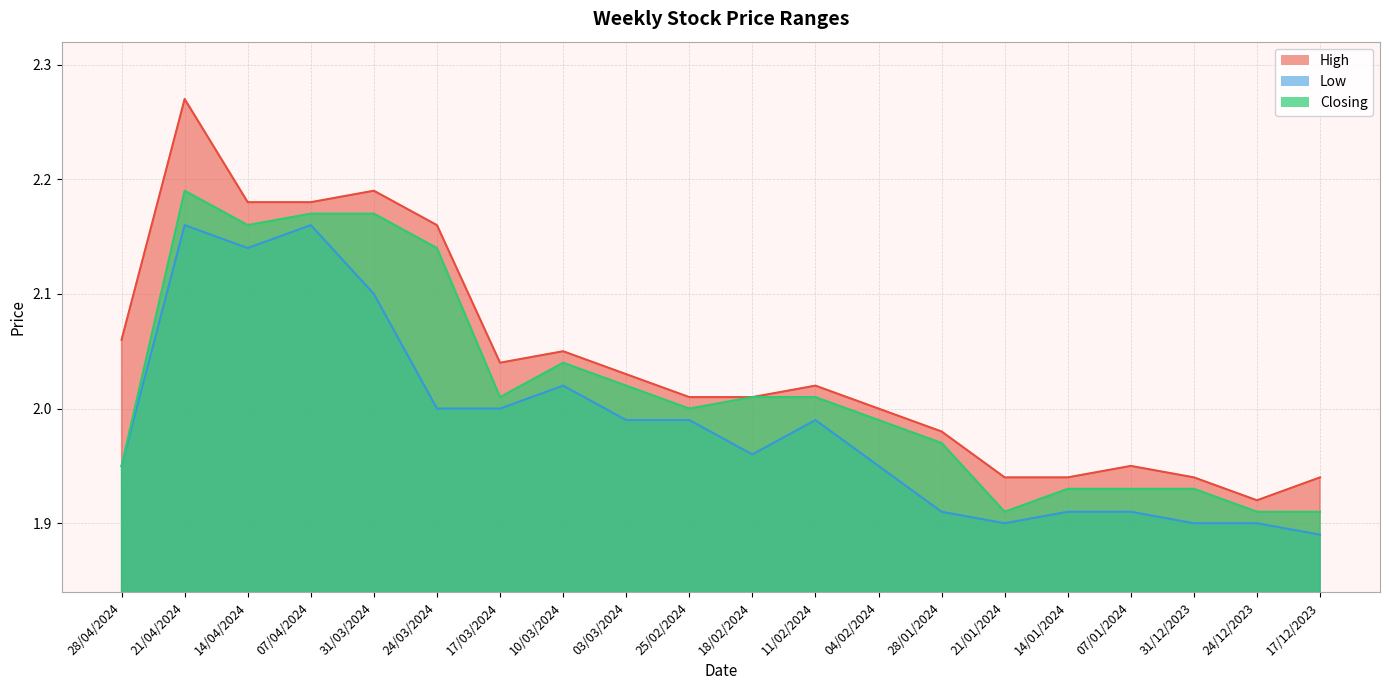

At which category does Closing reach its first local valley?

14/04/2024